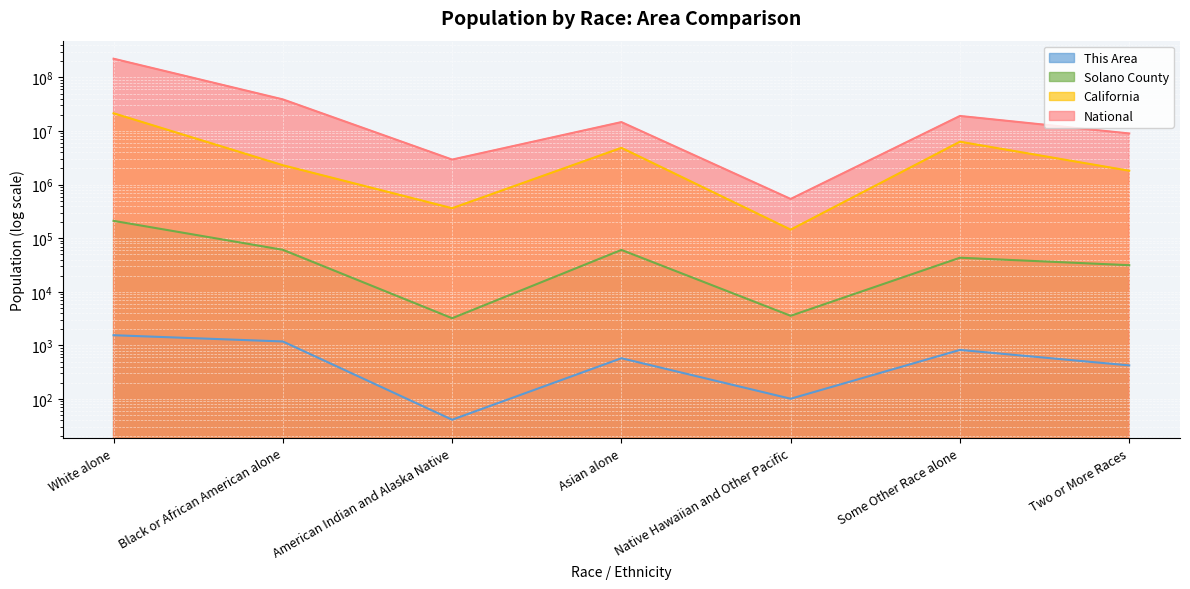

What is the minimum value for This Area?

41